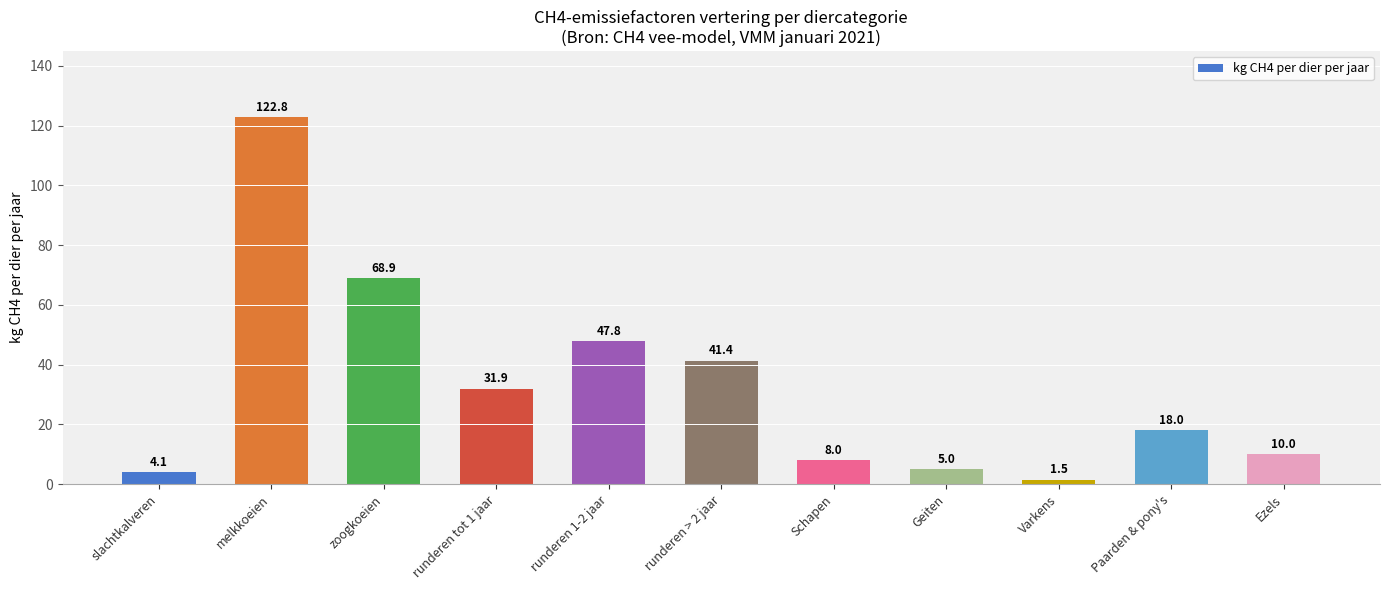

What is the label of the 5th bar from the right?

Schapen